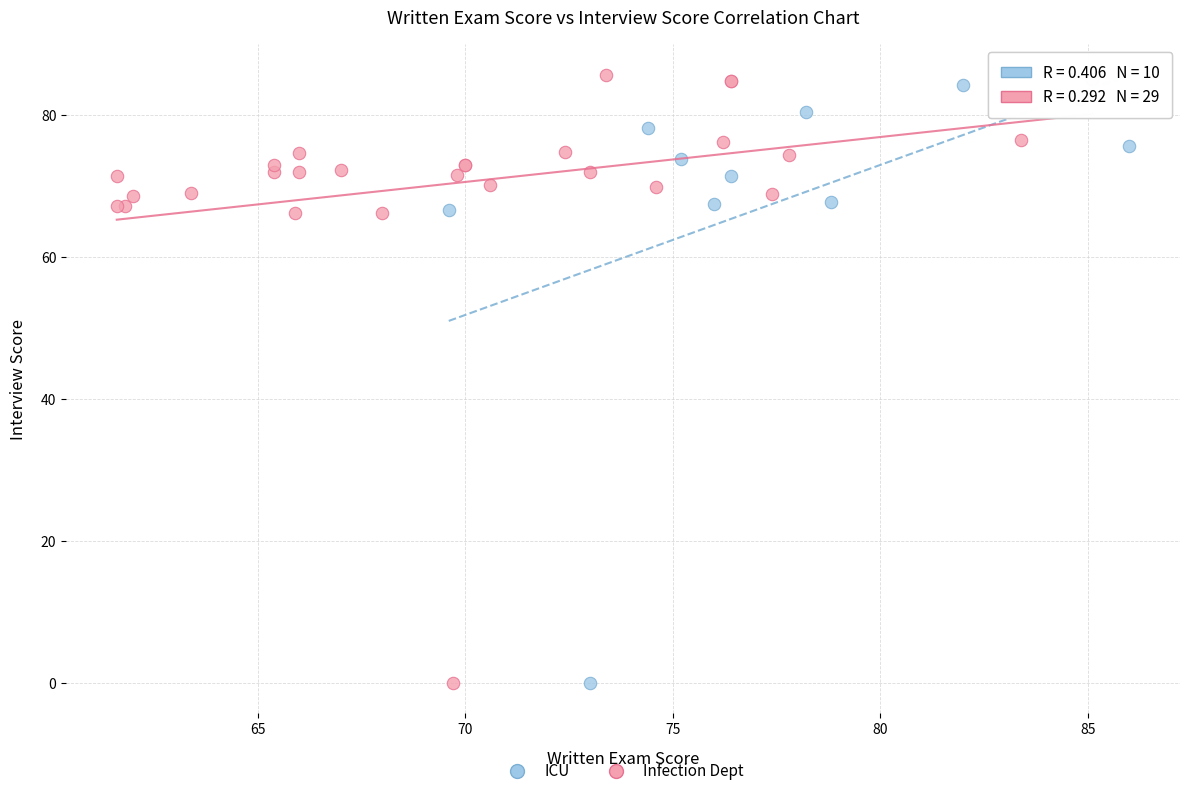

What are all the series names shown in the legend?

ICU, Infection Dept